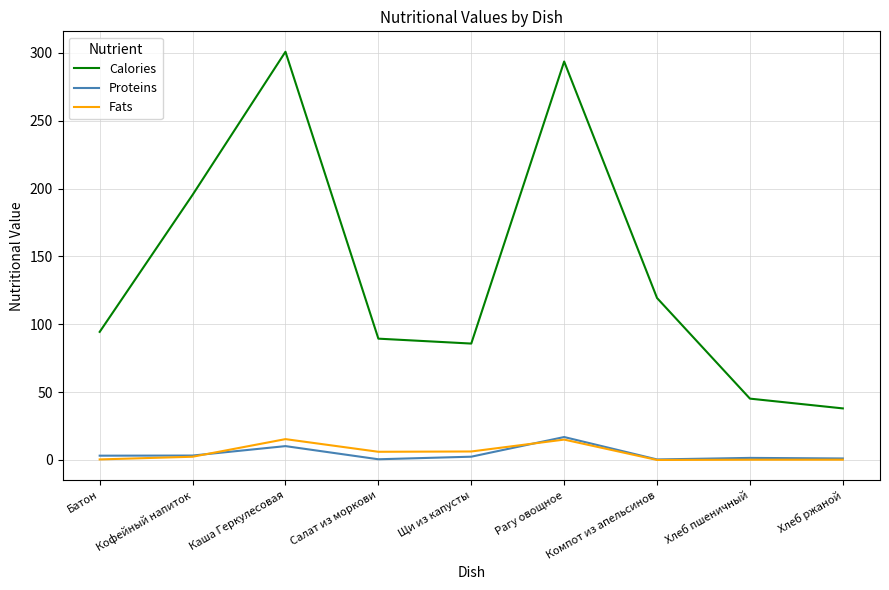

What is the average value of the Fats series?

5.1